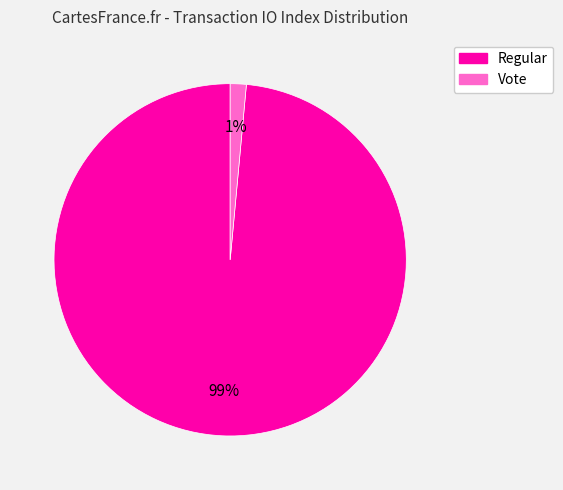

What percentage is the Vote slice, to the nearest percent?

1%